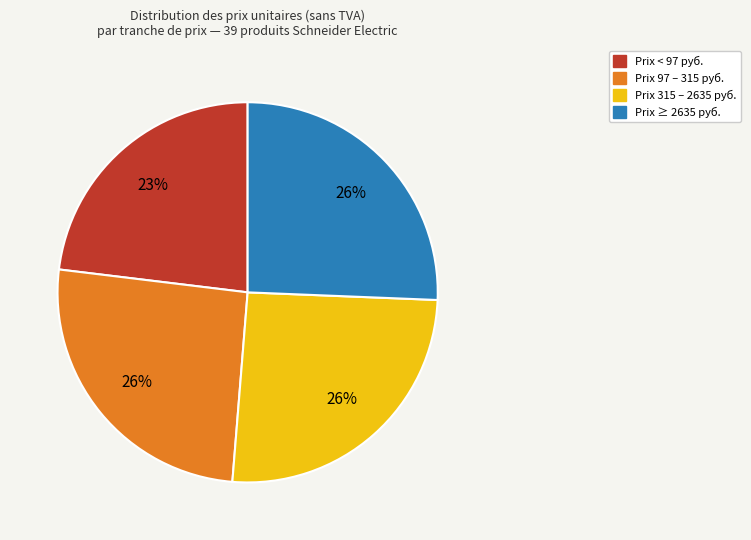

To the nearest percent, what is the difference between the largest and smallest slice percentages?

3%